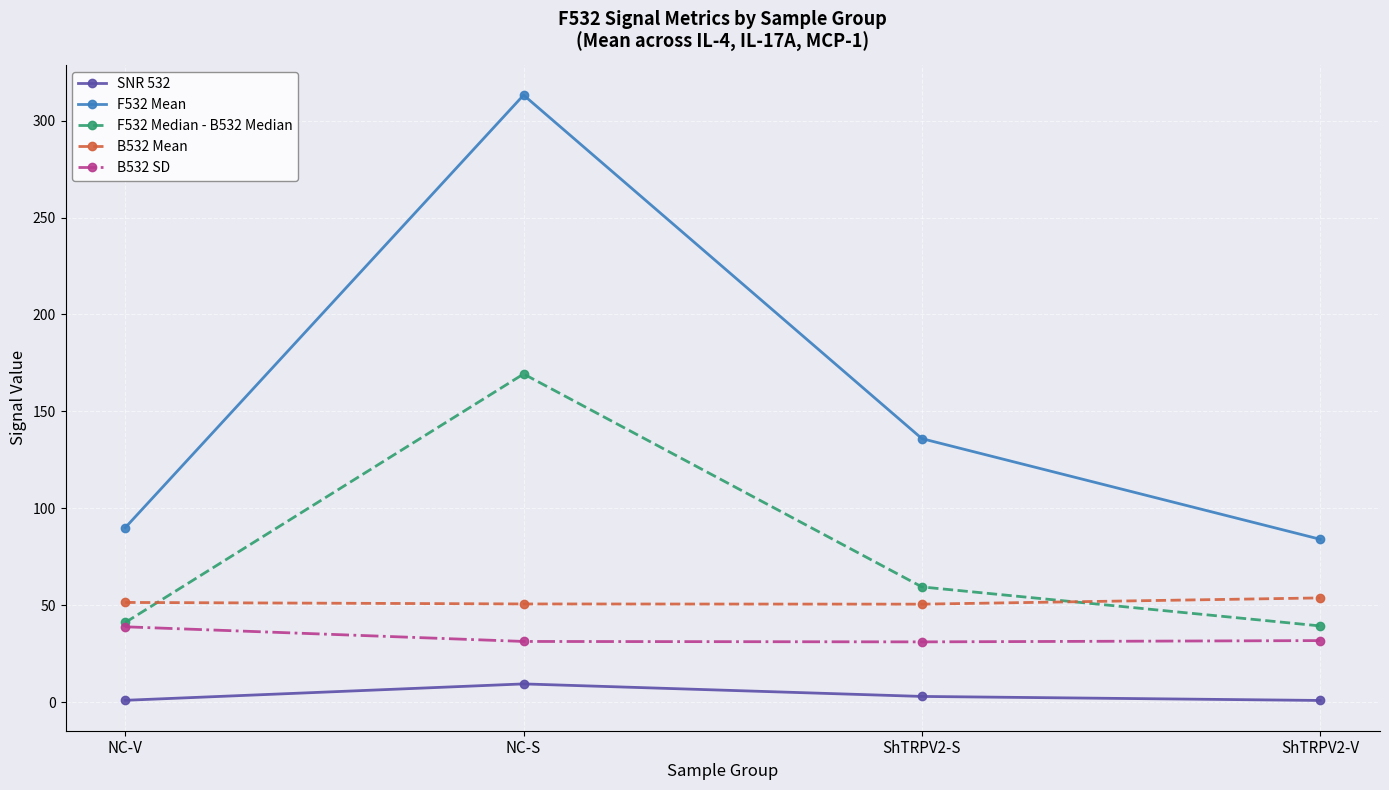

What is the difference between the maximum and second lowest values in the B532 SD series?

7.6